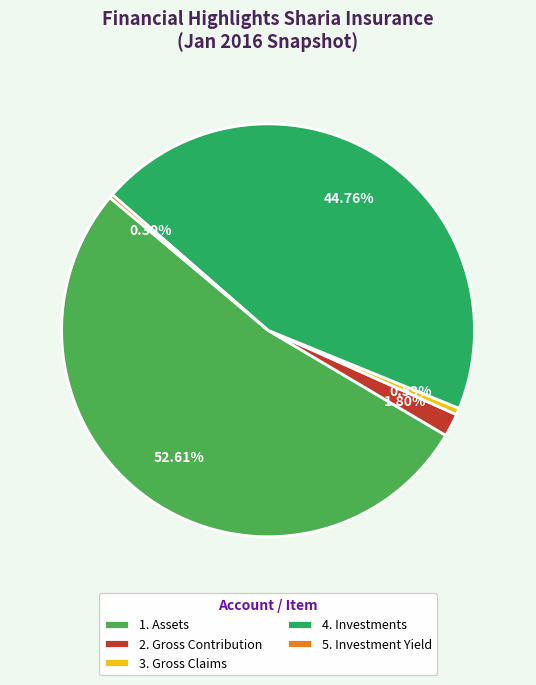

Which has a higher value, 2. Gross Contribution or 1. Assets?

1. Assets